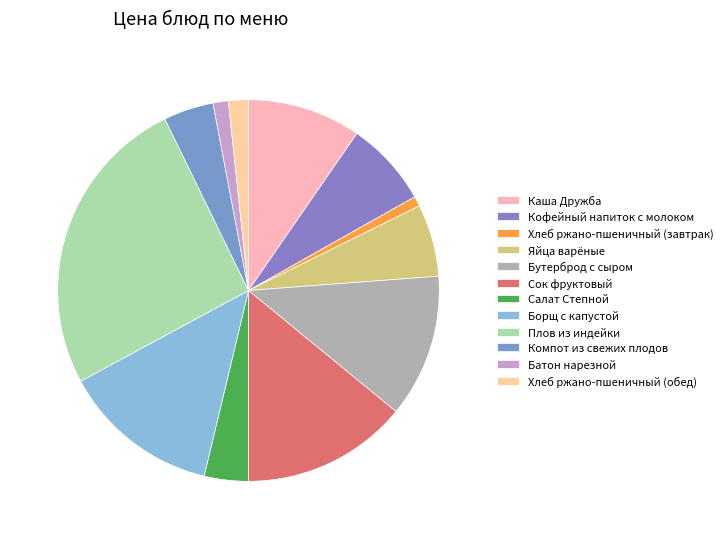

To the nearest percent, what is the combined percentage of Хлеб ржано-пшеничный (завтрак) and Хлеб ржано-пшеничный (обед)?

3%